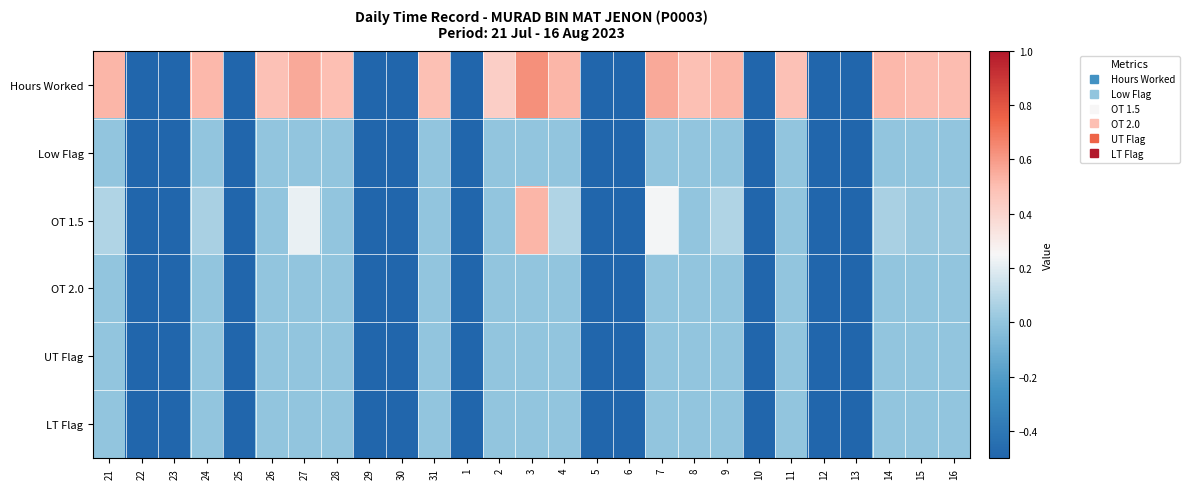

At which category does the chart reach its peak across all series?

3